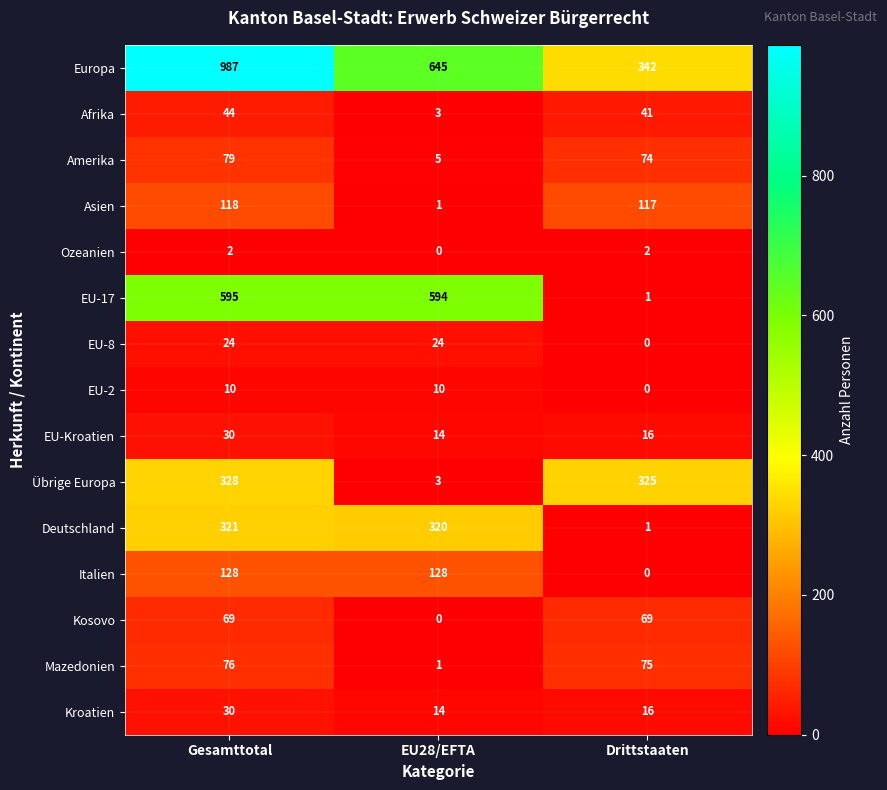

Rank the categories by Amerika value from lowest to highest.

EU28/EFTA, Drittstaaten, Gesamttotal